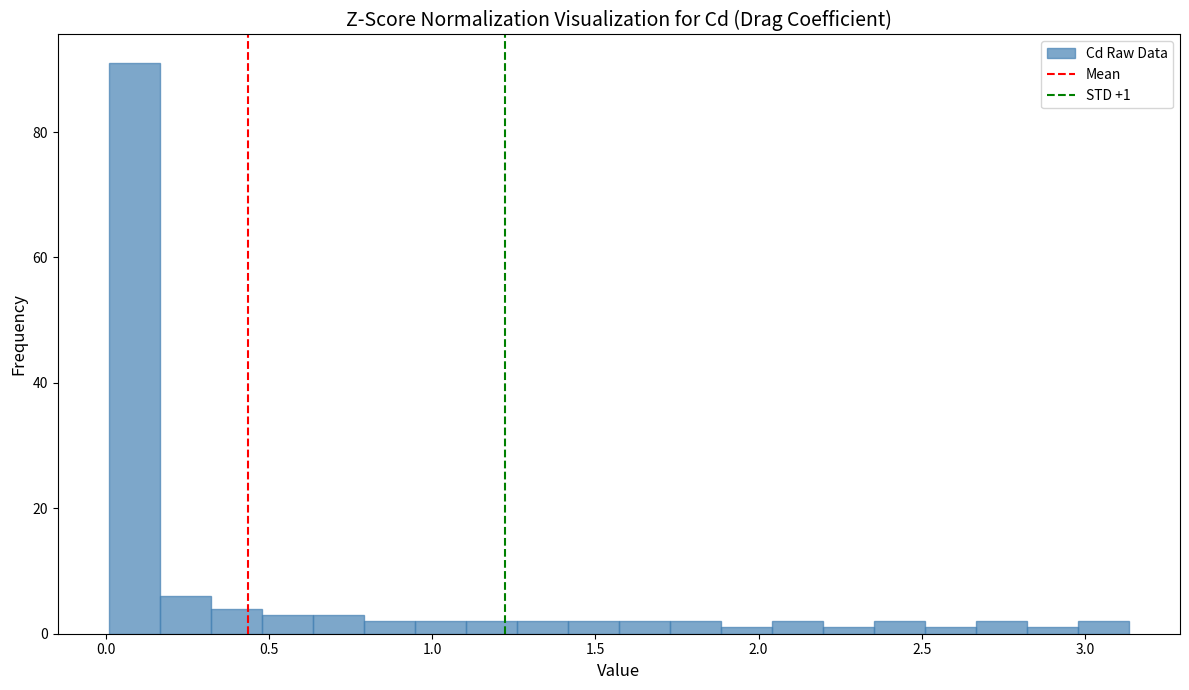

Read against the x-axis, roughly where is the centre of the tallest bar?

0.10